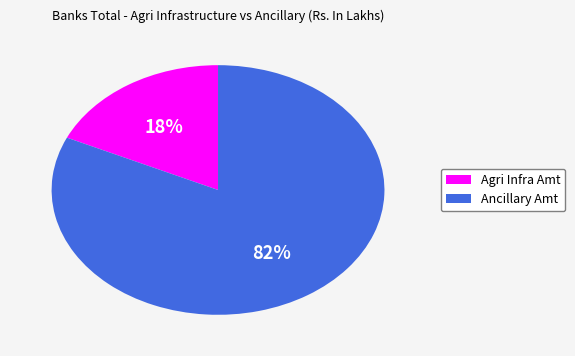

Is it true that Agri Infra Amt is 18% of the pie?

True